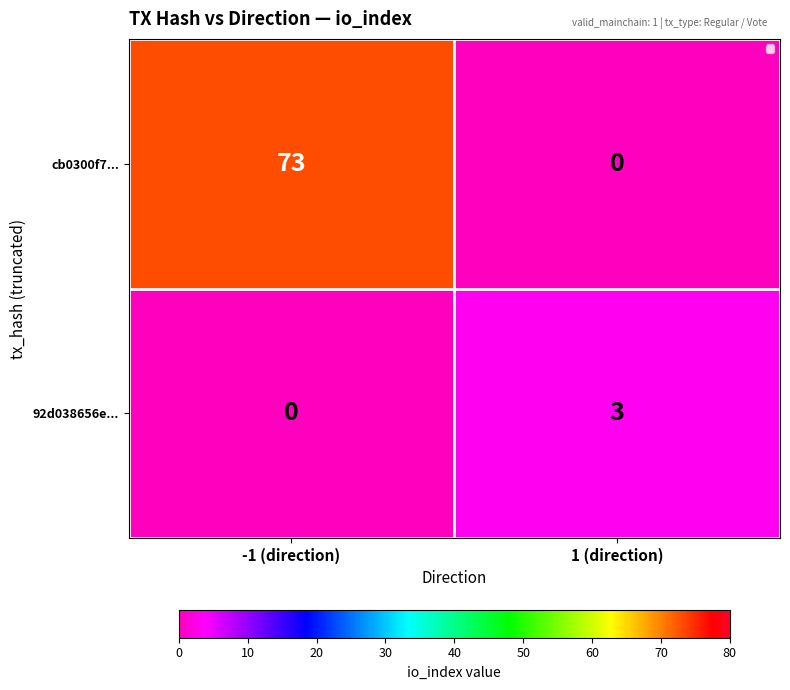

At which category does the chart reach its peak across all series?

-1 (direction)